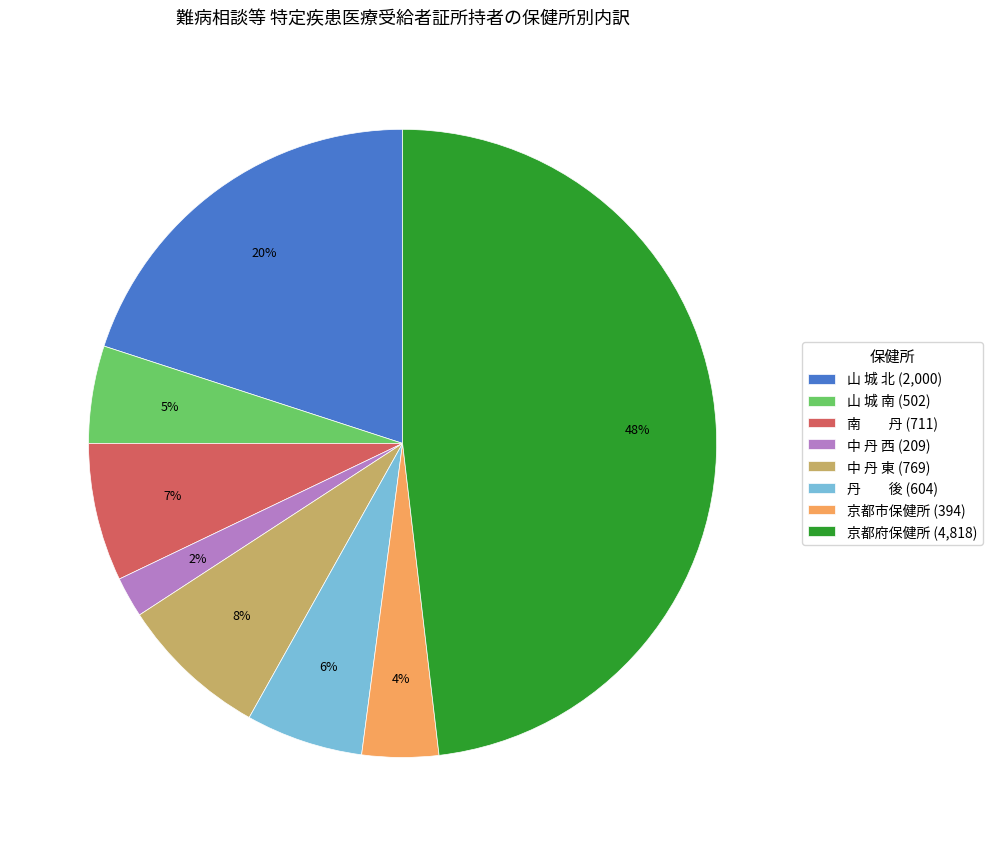

To the nearest percent, what percentage of the pie is 山 城 北?

20%